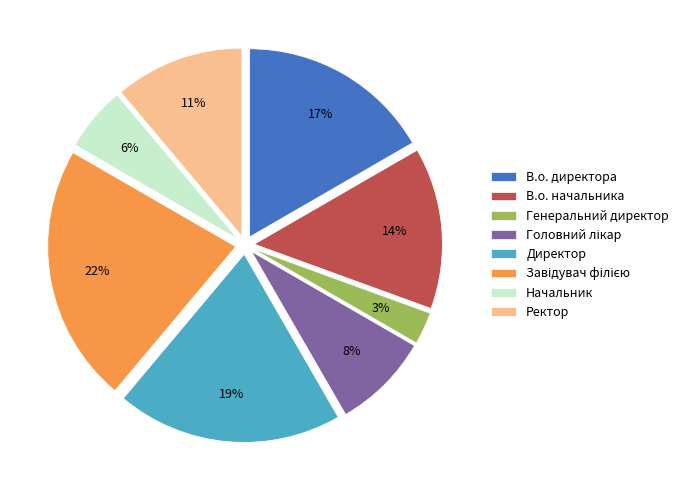

To the nearest percent, what portion does В.о. директора represent?

17%